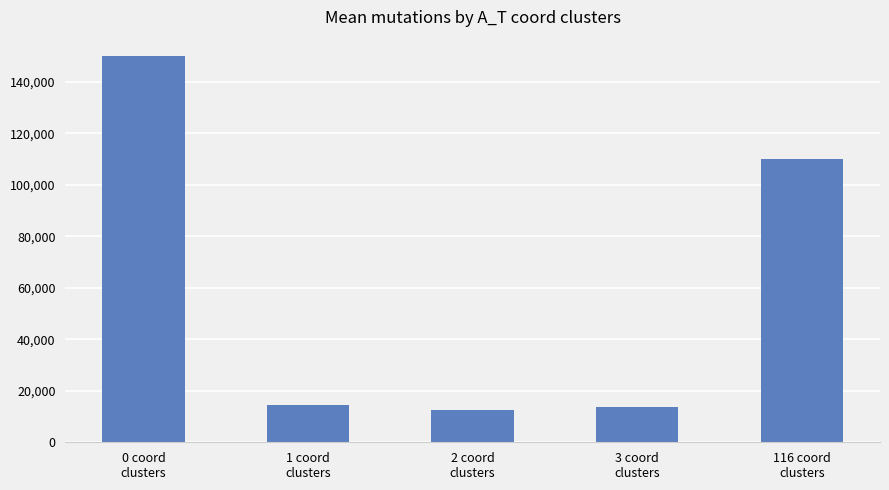

Approximately how many times larger is the value at 3 coord
clusters compared to 116 coord
clusters?

0.1